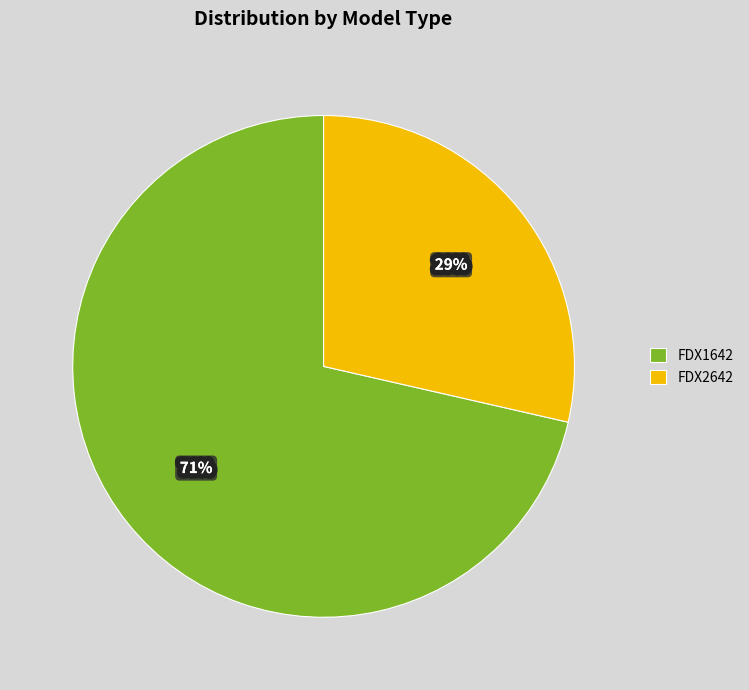

Approximately how many times larger is the value at FDX2642 compared to FDX1642?

0.4